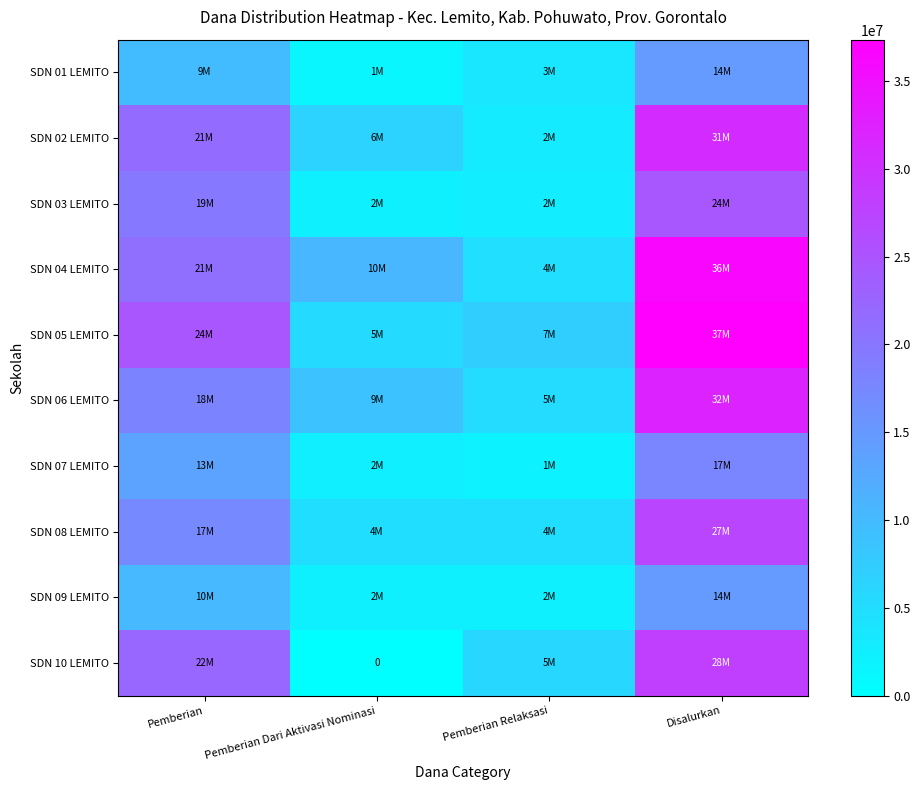

At which category does the chart reach its peak across all series?

Disalurkan